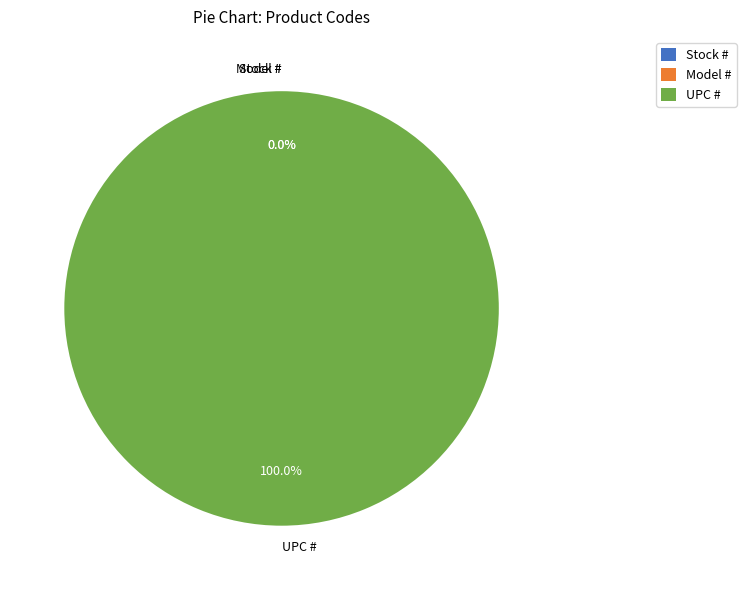

What is the majority slice?

UPC #